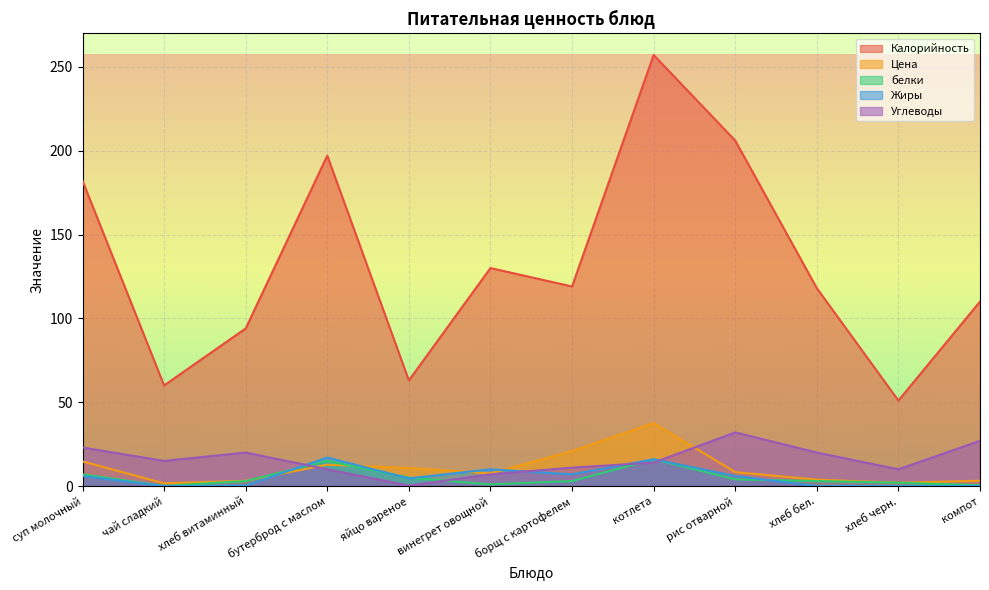

Which series has the largest range (max minus min)?

Калорийность